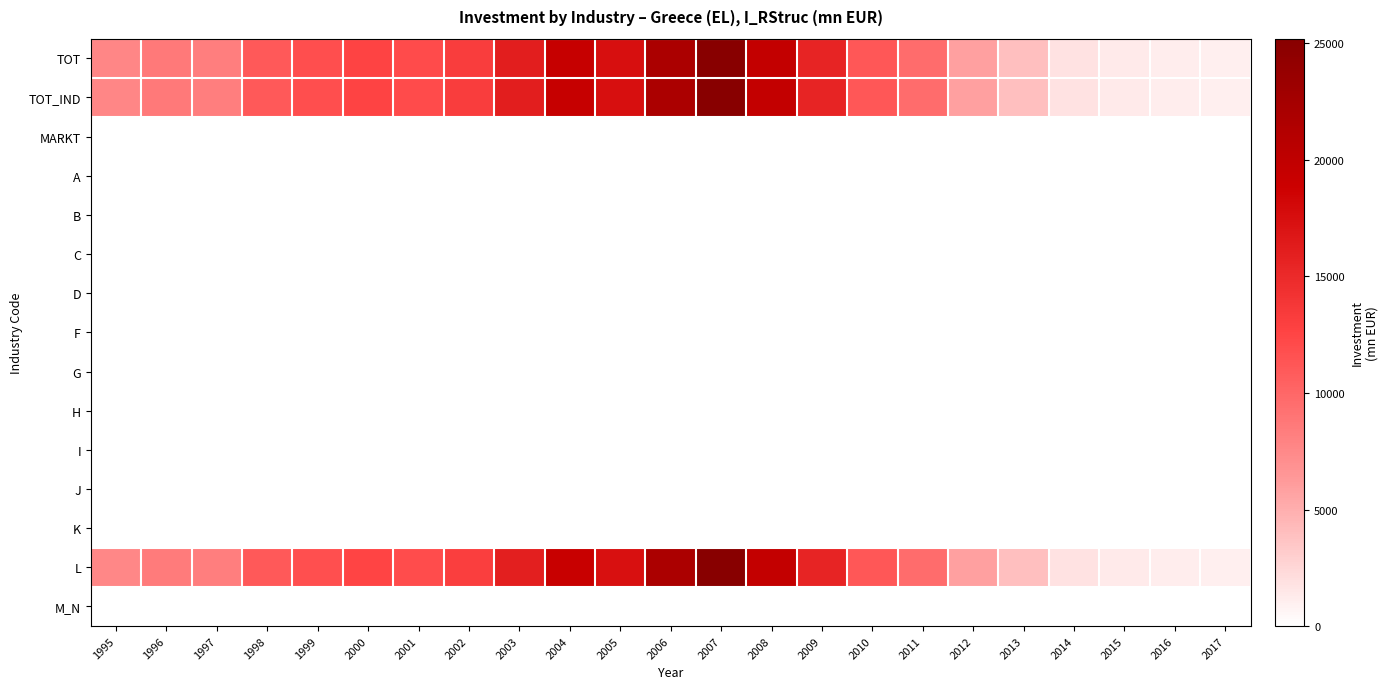

Reading right to left, what are all the values shown in this chart?

TOT: 2017=1047.5	2016=1127.1	2015=1309.9	2014=1814.6	2013=4019.8	2012=5902.8	2011=9566.5	2010=11205.4	2009=15538.3	2008=19630.2	2007=25202.6	2006=21867.7	2005=17511.9	2004=19332.0	2003=16103.7	2002=13215.1	2001=12046.4	2000=12661.9	1999=11867.8	1998=11015.5	1997=8364.2	1996=8606.2	1995=7732.4
TOT_IND: 2017=1047.5	2016=1127.1	2015=1309.9	2014=1814.6	2013=4019.8	2012=5902.8	2011=9566.5	2010=11205.4	2009=15538.3	2008=19630.2	2007=25202.6	2006=21867.7	2005=17511.9	2004=19332.0	2003=16103.7	2002=13215.1	2001=12046.4	2000=12661.8	1999=11867.8	1998=11015.5	1997=8364.2	1996=8606.3	1995=7732.4
MARKT: 2017=0.0	2016=0.0	2015=0.0	2014=0.0	2013=0.0	2012=0.0	2011=0.0	2010=0.0	2009=0.0	2008=0.0	2007=0.0	2006=0.0	2005=0.0	2004=0.0	2003=0.0	2002=0.0	2001=0.0	2000=0.0	1999=0.0	1998=0.0	1997=0.0	1996=0.0	1995=0.0
A: 2017=0.0	2016=0.0	2015=0.0	2014=0.0	2013=0.0	2012=0.0	2011=0.0	2010=0.0	2009=0.0	2008=0.0	2007=0.0	2006=0.0	2005=0.0	2004=0.0	2003=0.0	2002=0.0	2001=0.0	2000=0.0	1999=0.0	1998=0.0	1997=0.0	1996=0.0	1995=0.0
B: 2017=0.0	2016=0.0	2015=0.0	2014=0.0	2013=0.0	2012=0.0	2011=0.0	2010=0.0	2009=0.0	2008=0.0	2007=0.0	2006=0.0	2005=0.0	2004=0.0	2003=0.0	2002=0.0	2001=0.0	2000=0.0	1999=0.0	1998=0.0	1997=0.0	1996=0.0	1995=0.0
C: 2017=0.0	2016=0.0	2015=0.0	2014=0.0	2013=0.0	2012=0.0	2011=0.0	2010=0.0	2009=0.0	2008=0.0	2007=0.0	2006=0.0	2005=0.0	2004=0.0	2003=0.0	2002=0.0	2001=0.0	2000=0.0	1999=0.0	1998=0.0	1997=0.0	1996=0.0	1995=0.0
D: 2017=0.0	2016=0.0	2015=0.0	2014=0.0	2013=0.0	2012=0.0	2011=0.0	2010=0.0	2009=0.0	2008=0.0	2007=0.0	2006=0.0	2005=0.0	2004=0.0	2003=0.0	2002=0.0	2001=0.0	2000=0.0	1999=0.0	1998=0.0	1997=0.0	1996=0.0	1995=0.0
F: 2017=0.0	2016=0.0	2015=0.0	2014=0.0	2013=0.0	2012=0.0	2011=0.0	2010=0.0	2009=0.0	2008=0.0	2007=0.0	2006=0.0	2005=0.0	2004=0.0	2003=0.0	2002=0.0	2001=0.0	2000=0.0	1999=0.0	1998=0.0	1997=0.0	1996=0.0	1995=0.0
G: 2017=0.0	2016=0.0	2015=0.0	2014=0.0	2013=0.0	2012=0.0	2011=0.0	2010=0.0	2009=0.0	2008=0.0	2007=0.0	2006=0.0	2005=0.0	2004=0.0	2003=0.0	2002=0.0	2001=0.0	2000=0.0	1999=0.0	1998=0.0	1997=0.0	1996=0.0	1995=0.0
H: 2017=0.0	2016=0.0	2015=0.0	2014=0.0	2013=0.0	2012=0.0	2011=0.0	2010=0.0	2009=0.0	2008=0.0	2007=0.0	2006=0.0	2005=0.0	2004=0.0	2003=0.0	2002=0.0	2001=0.0	2000=0.0	1999=0.0	1998=0.0	1997=0.0	1996=0.0	1995=0.0
I: 2017=0.0	2016=0.0	2015=0.0	2014=0.0	2013=0.0	2012=0.0	2011=0.0	2010=0.0	2009=0.0	2008=0.0	2007=0.0	2006=0.0	2005=0.0	2004=0.0	2003=0.0	2002=0.0	2001=0.0	2000=0.0	1999=0.0	1998=0.0	1997=0.0	1996=0.0	1995=0.0
J: 2017=0.0	2016=0.0	2015=0.0	2014=0.0	2013=0.0	2012=0.0	2011=0.0	2010=0.0	2009=0.0	2008=0.0	2007=0.0	2006=0.0	2005=0.0	2004=0.0	2003=0.0	2002=0.0	2001=0.0	2000=0.0	1999=0.0	1998=0.0	1997=0.0	1996=0.0	1995=0.0
K: 2017=0.0	2016=0.0	2015=0.0	2014=0.0	2013=0.0	2012=0.0	2011=0.0	2010=0.0	2009=0.0	2008=0.0	2007=0.0	2006=0.0	2005=0.0	2004=0.0	2003=0.0	2002=0.0	2001=0.0	2000=0.0	1999=0.0	1998=0.0	1997=0.0	1996=0.0	1995=0.0
L: 2017=1047.5	2016=1127.1	2015=1309.9	2014=1814.6	2013=4019.1	2012=5902.8	2011=9566.0	2010=11202.2	2009=15532.3	2008=19624.7	2007=25199.5	2006=21864.6	2005=17398.5	2004=19254.0	2003=16009.7	2002=13114.1	2001=11953.4	2000=12579.2	1999=11784.3	1998=10952.6	1997=8290.7	1996=8533.1	1995=7663.7
M_N: 2017=0.0	2016=0.0	2015=0.0	2014=0.0	2013=0.0	2012=0.0	2011=0.0	2010=0.0	2009=0.0	2008=0.0	2007=0.0	2006=0.0	2005=0.0	2004=0.0	2003=0.0	2002=0.0	2001=0.0	2000=0.0	1999=0.0	1998=0.0	1997=0.0	1996=0.0	1995=0.0